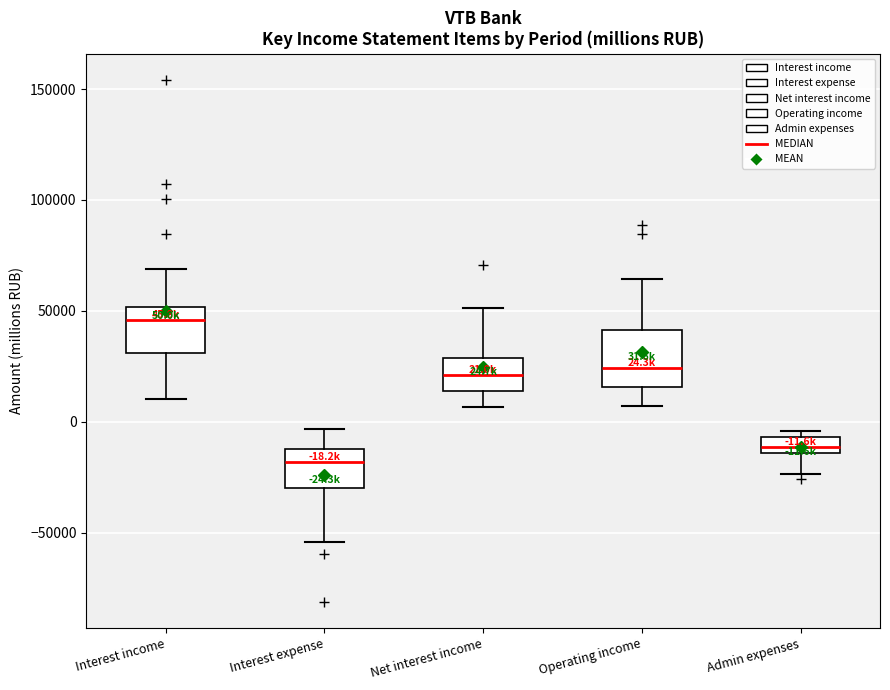

Which box has the highest median line?

Interest income